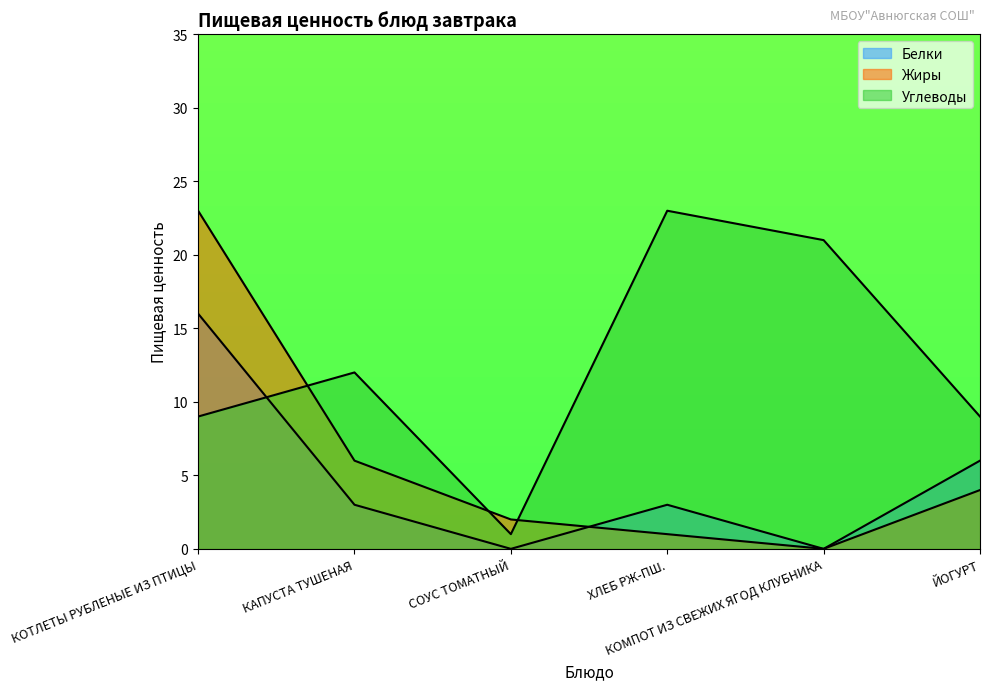

At КОМПОТ ИЗ СВЕЖИХ ЯГОД КЛУБНИКА, list the series in order from smallest to largest.

Белки, Жиры, Углеводы